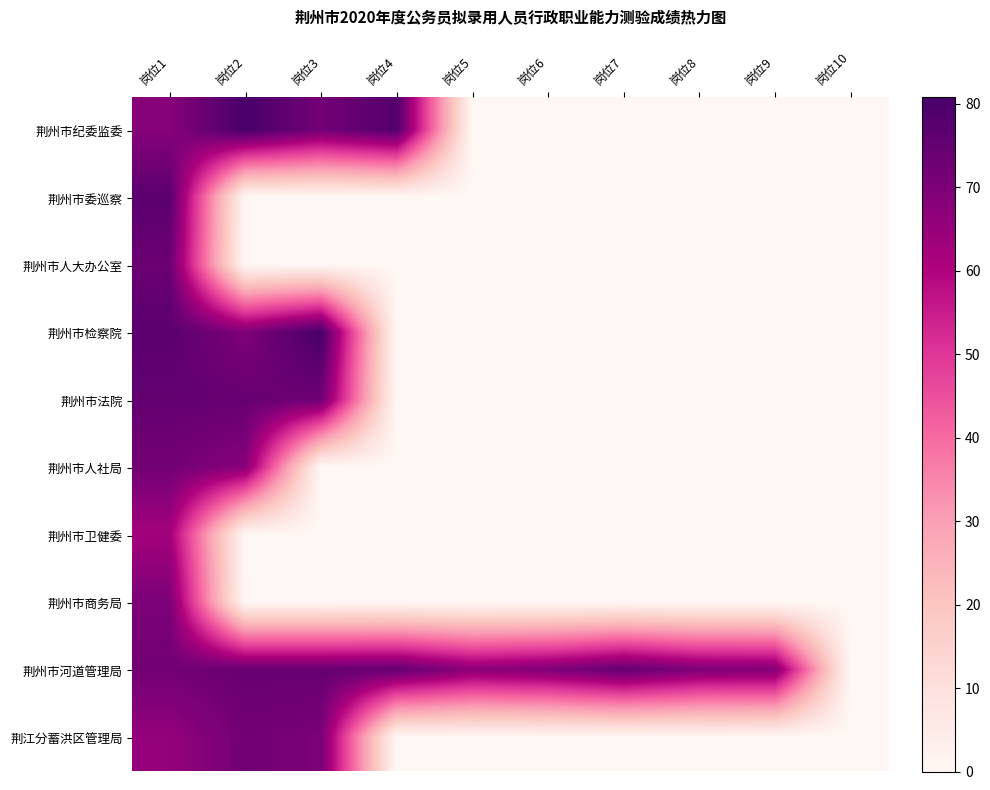

Which label corresponds to the largest value in the chart?

岗位2